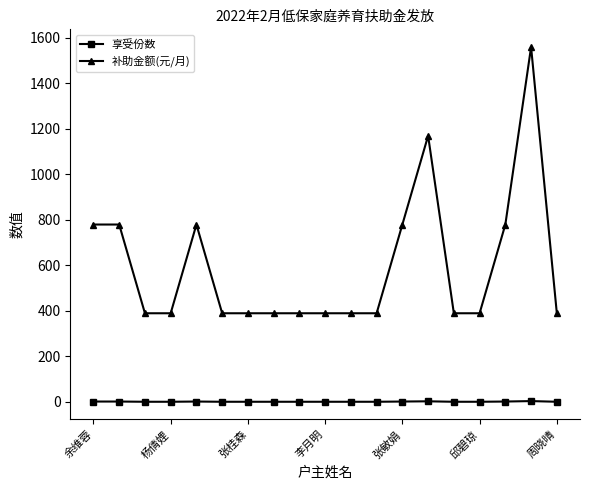

True or false: 补助金额(元/月) has more than 2 interior local peaks.

True